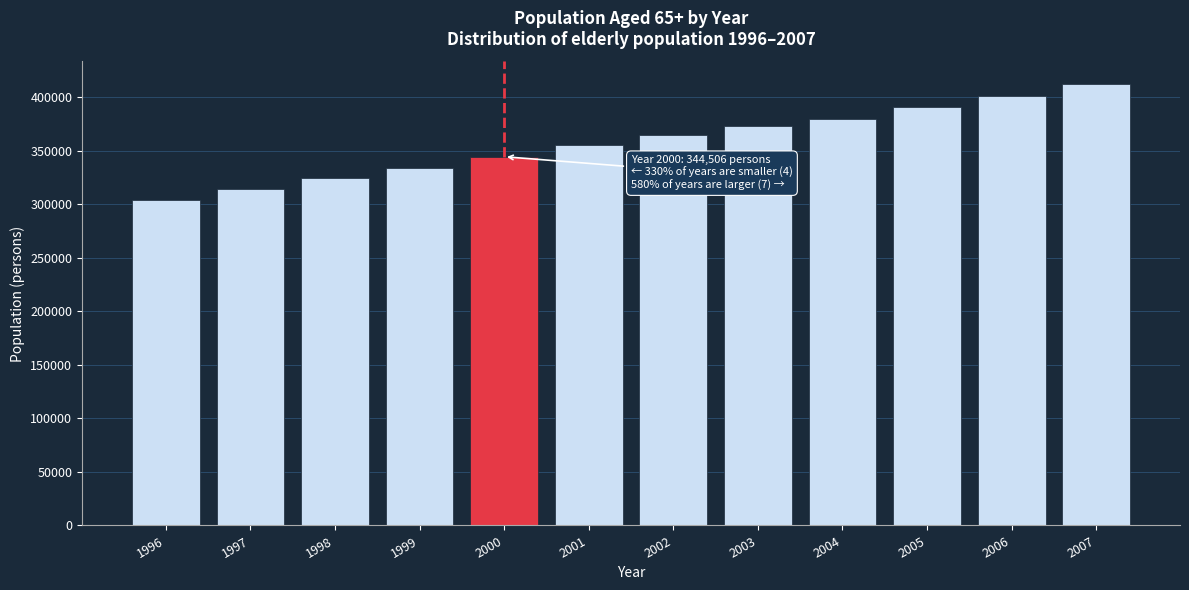

Reading right to left, what are all the values shown in this chart?

412839	401476	390896	380154	373622	365050	355105	344506	334137	324778	314459	304064